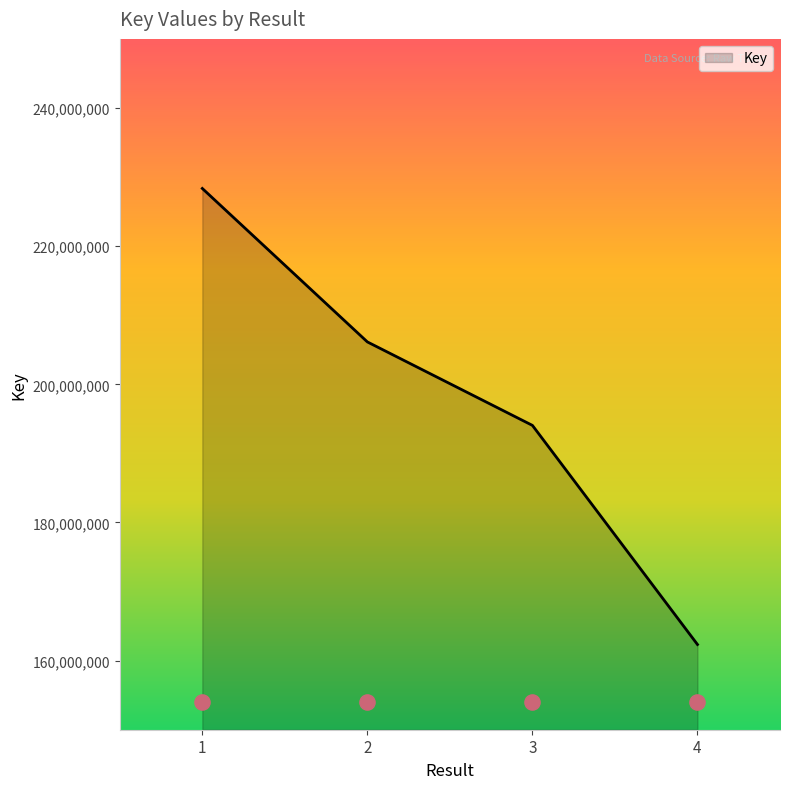

Which has a higher value, 3 or 4?

3